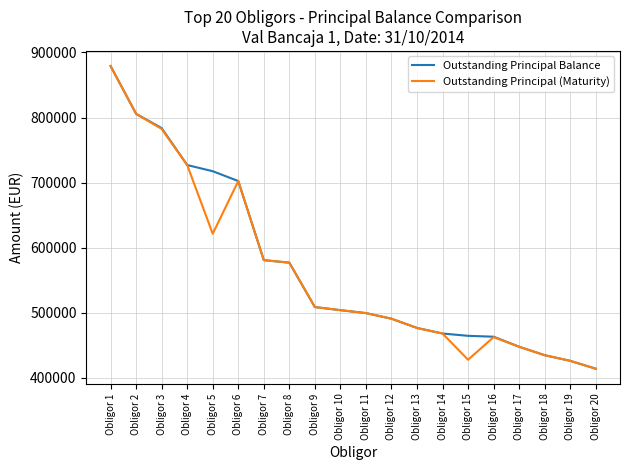

At which category does Outstanding Principal (Maturity) reach its first local valley?

Obligor 5